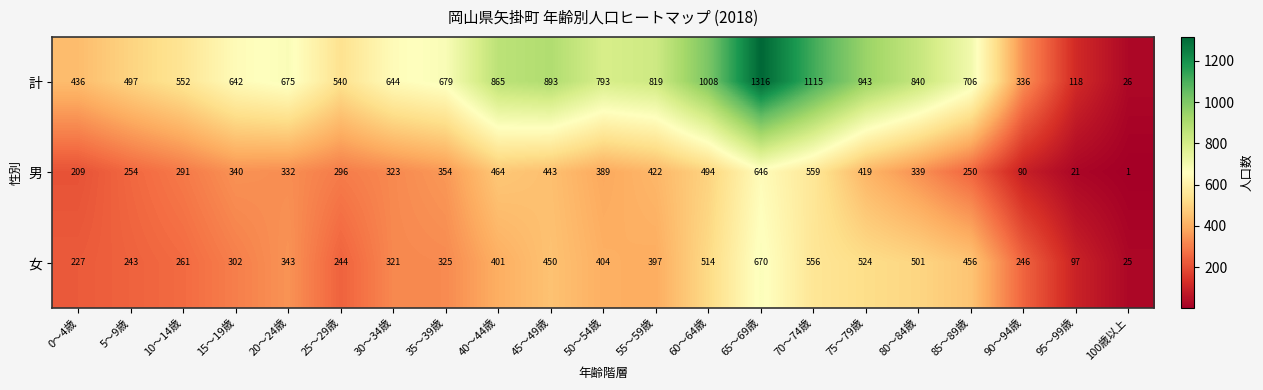

At which label does 男 first exceed 339?

15～19歳